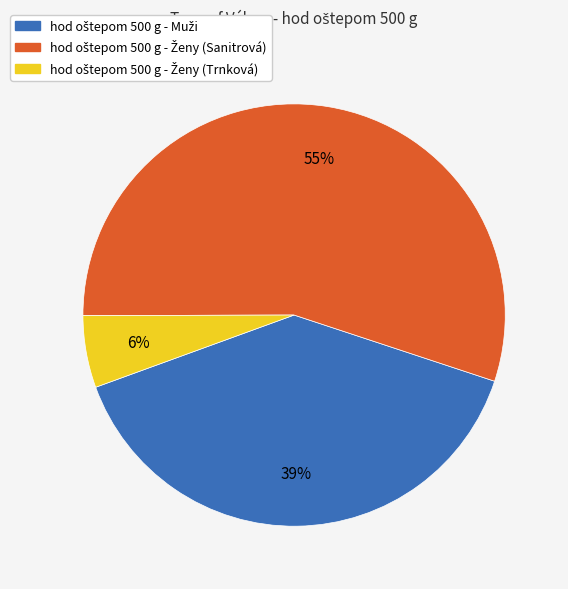

Is there any slice that represents more than half of the pie?

Yes